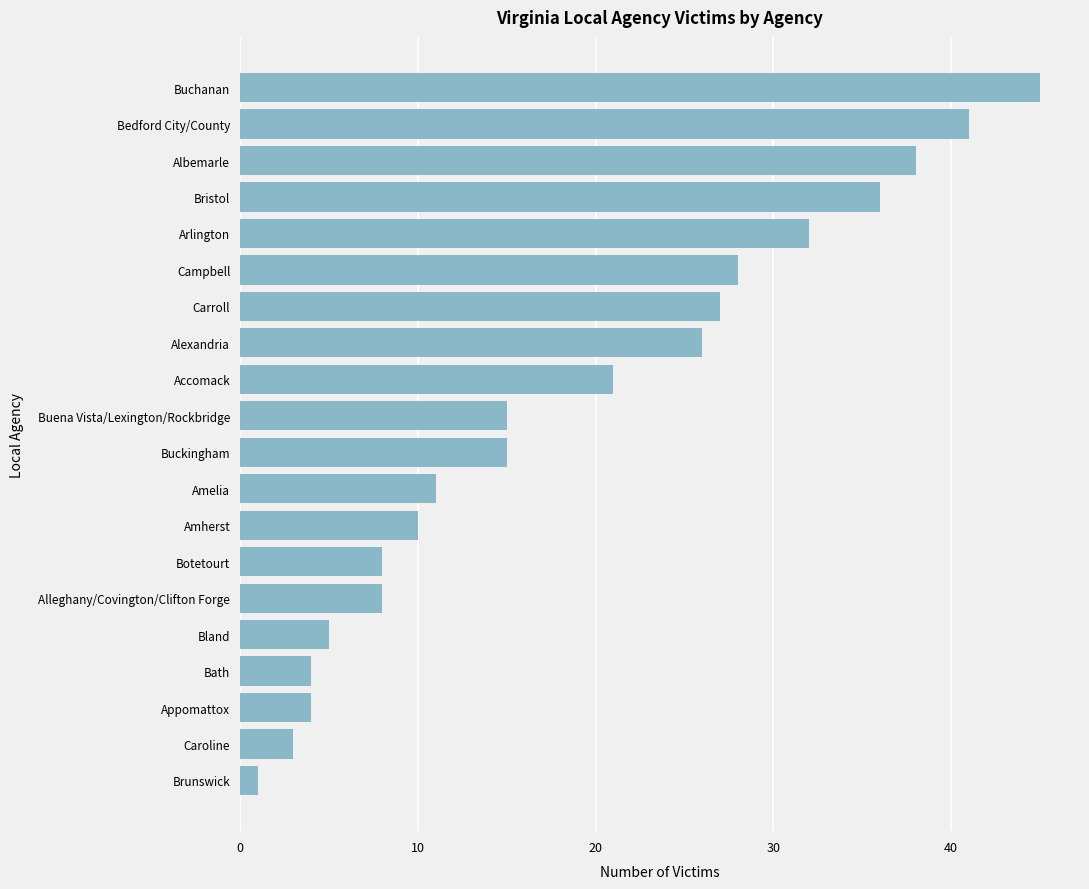

The value at Bristol is 61. True or false?

False